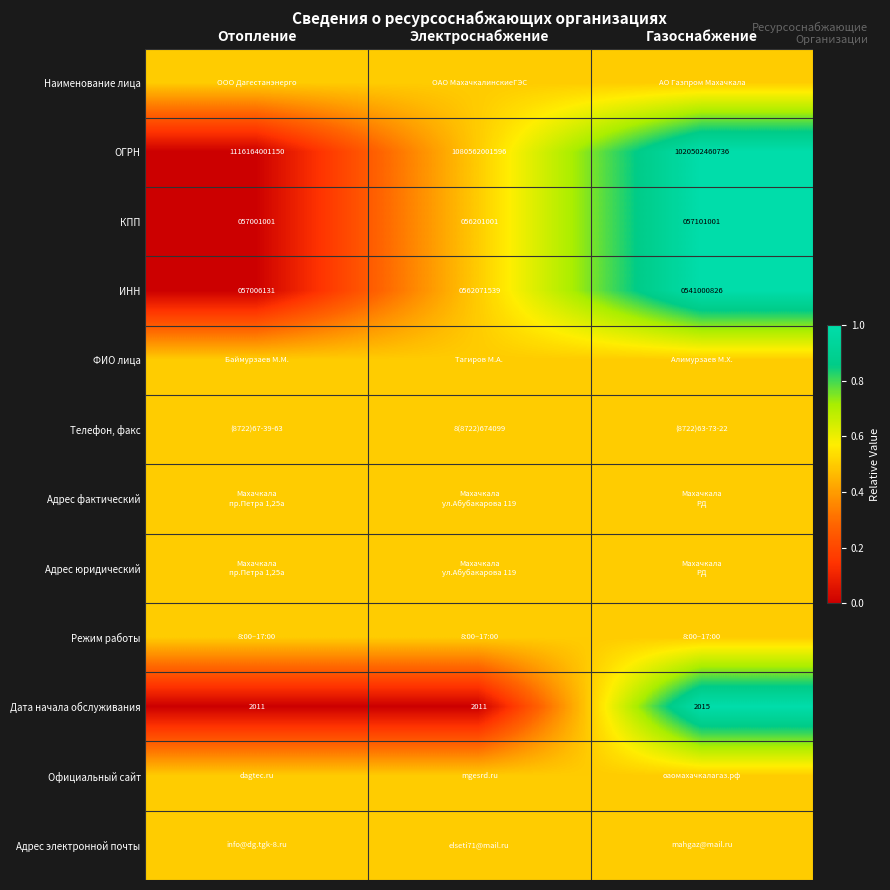

True or false: ИНН has a value of 57006131.0 at Отопление.

True